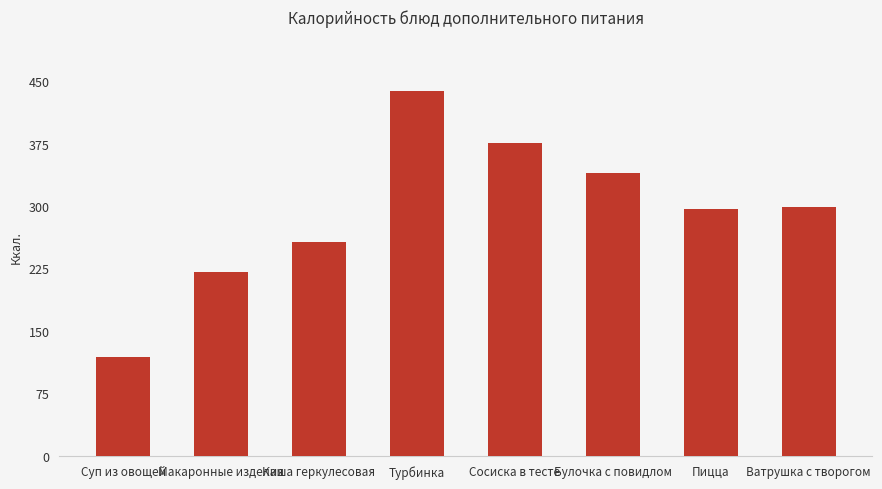

What is the sum of the values at Булочка с повидлом and Суп из овощей?

458.7